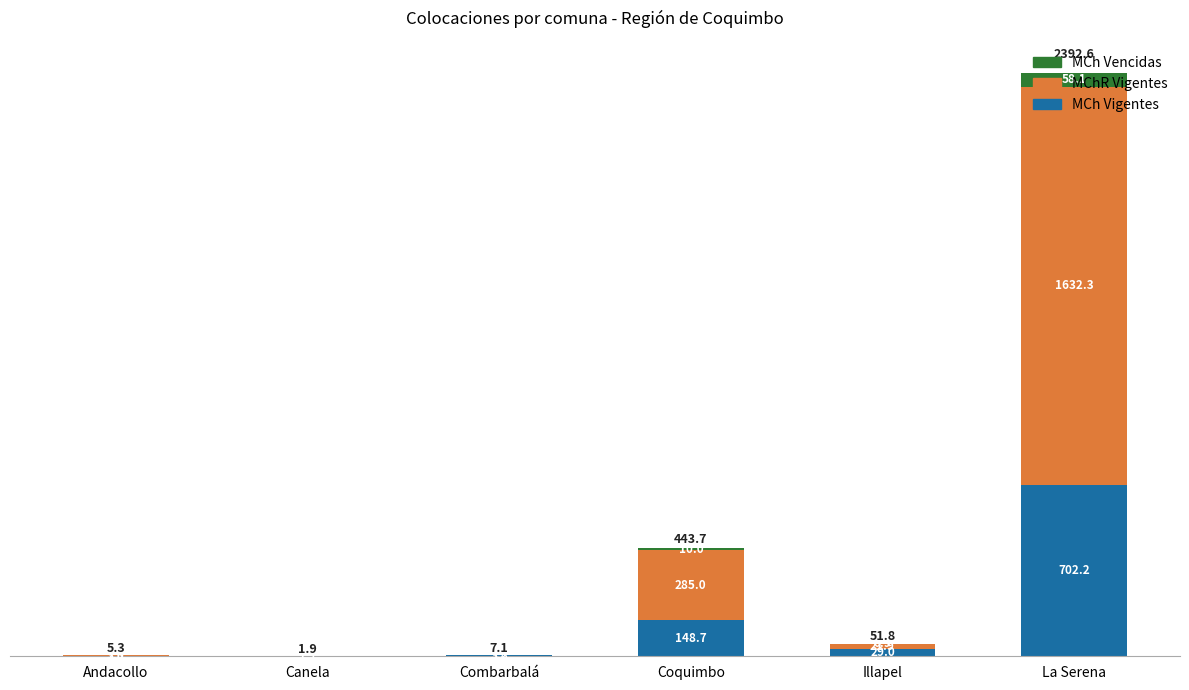

What are all the series names shown in the legend?

MCh Vencidas, MChR Vigentes, MCh Vigentes